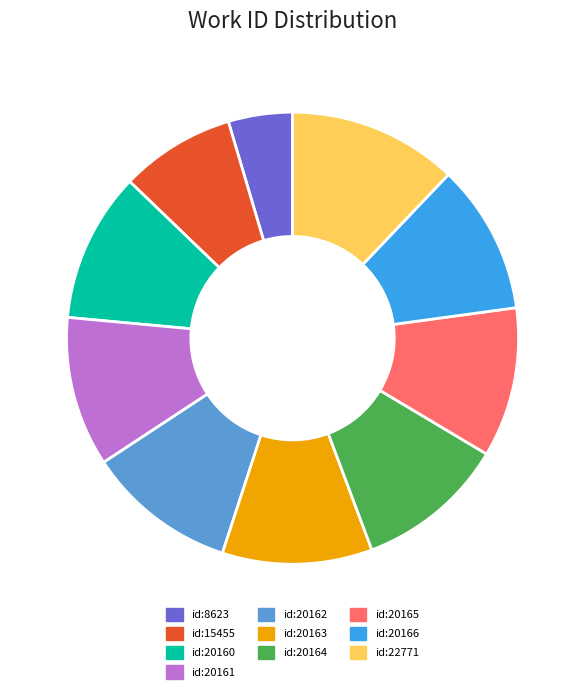

Count the number of slices in the pie.

10